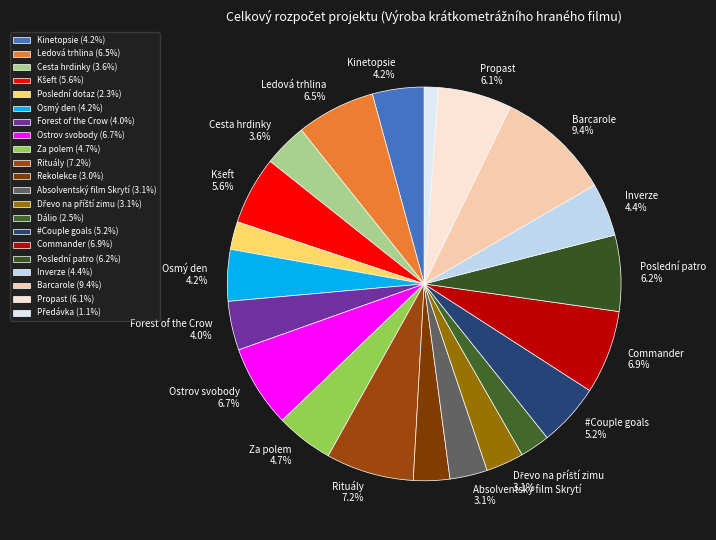

To the nearest percent, what is the difference between the largest and smallest slice percentages?

8%